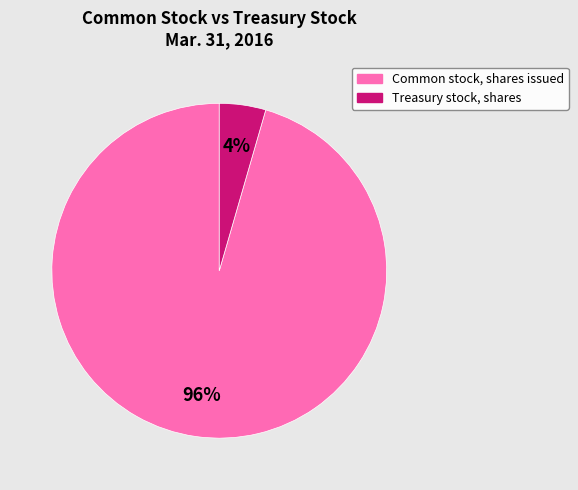

The Common stock, shares issued slice represents 96% of the pie. True or false?

True